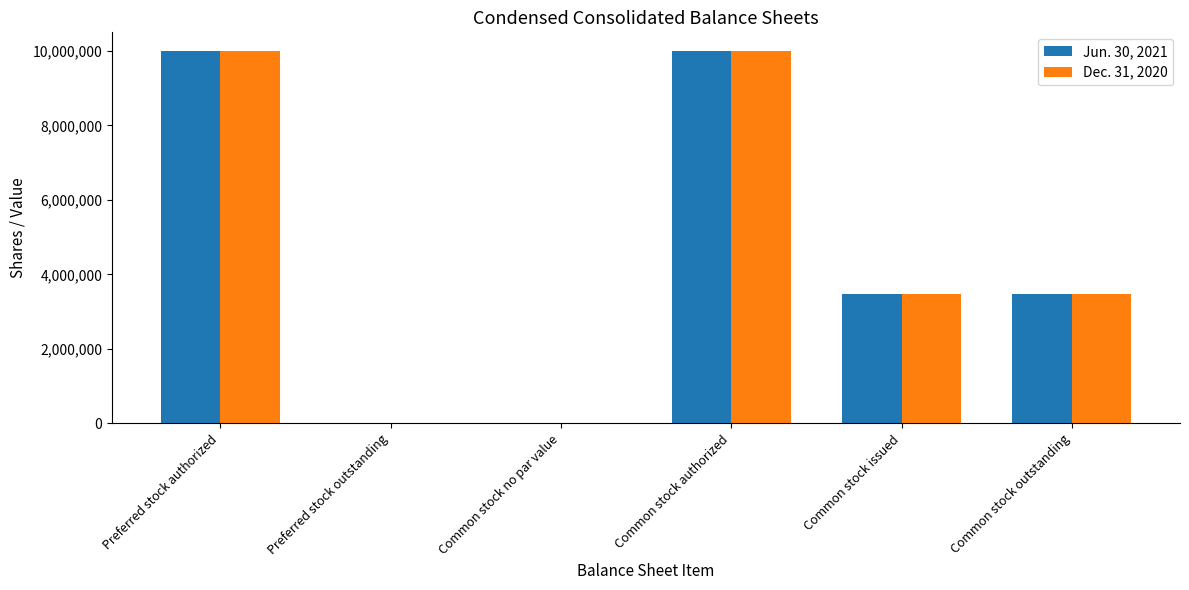

True or false: Dec. 31, 2020 has a value of 4305358 at Common stock authorized.

False